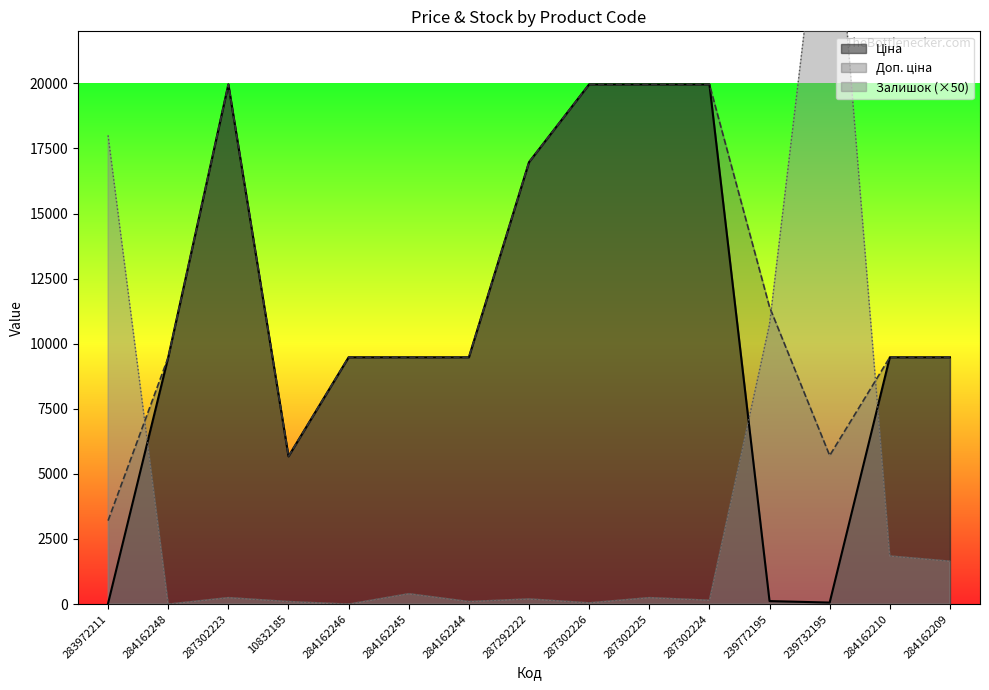

At which category does Залишок reach its first local valley?

284162248